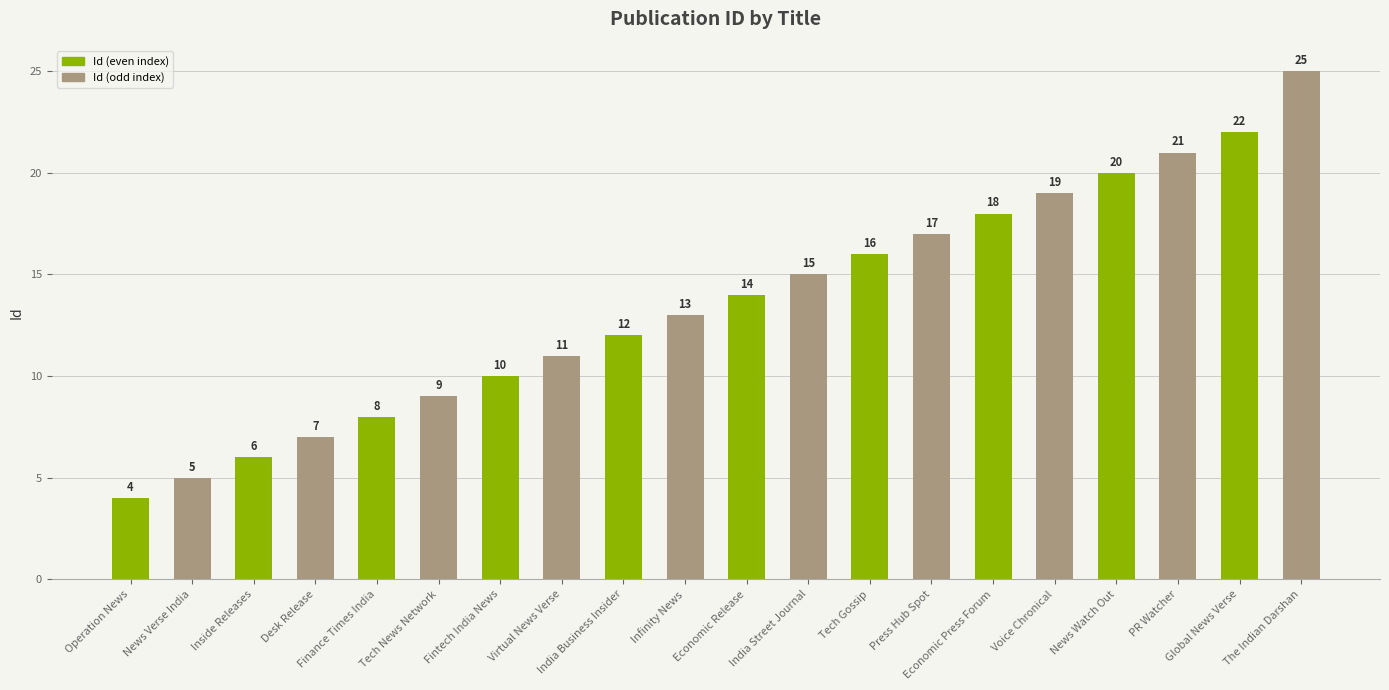

How many bars are there in total?

20